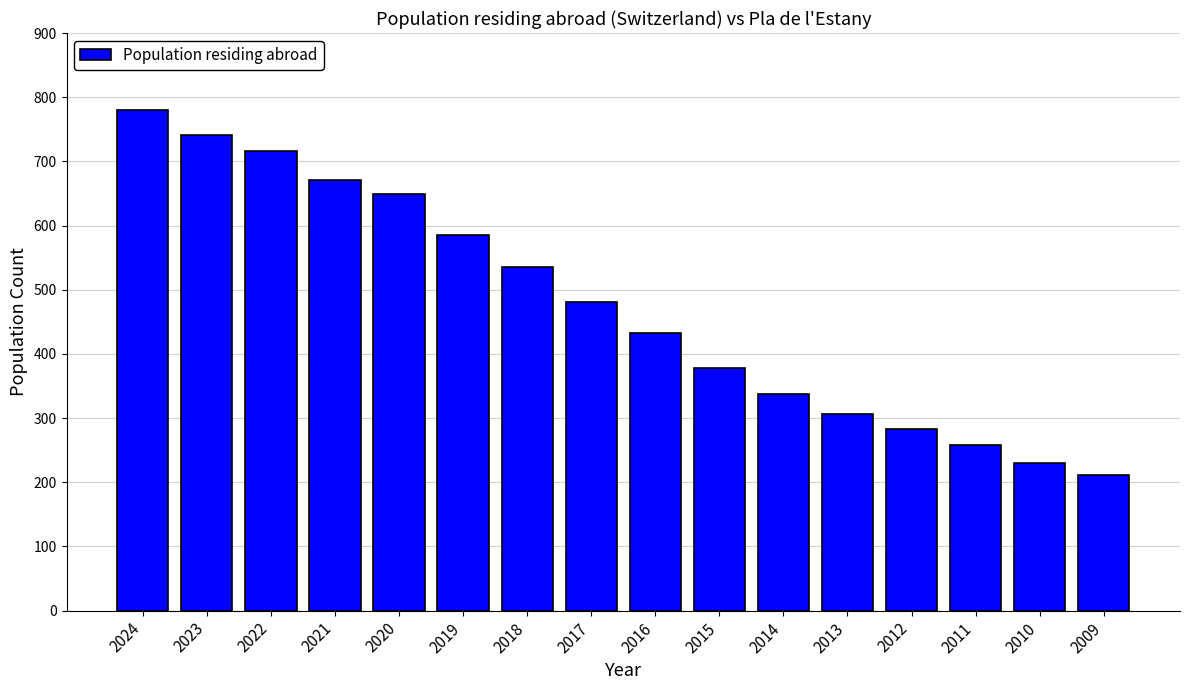

What is the approximate value at 2014, to the nearest 100?

300